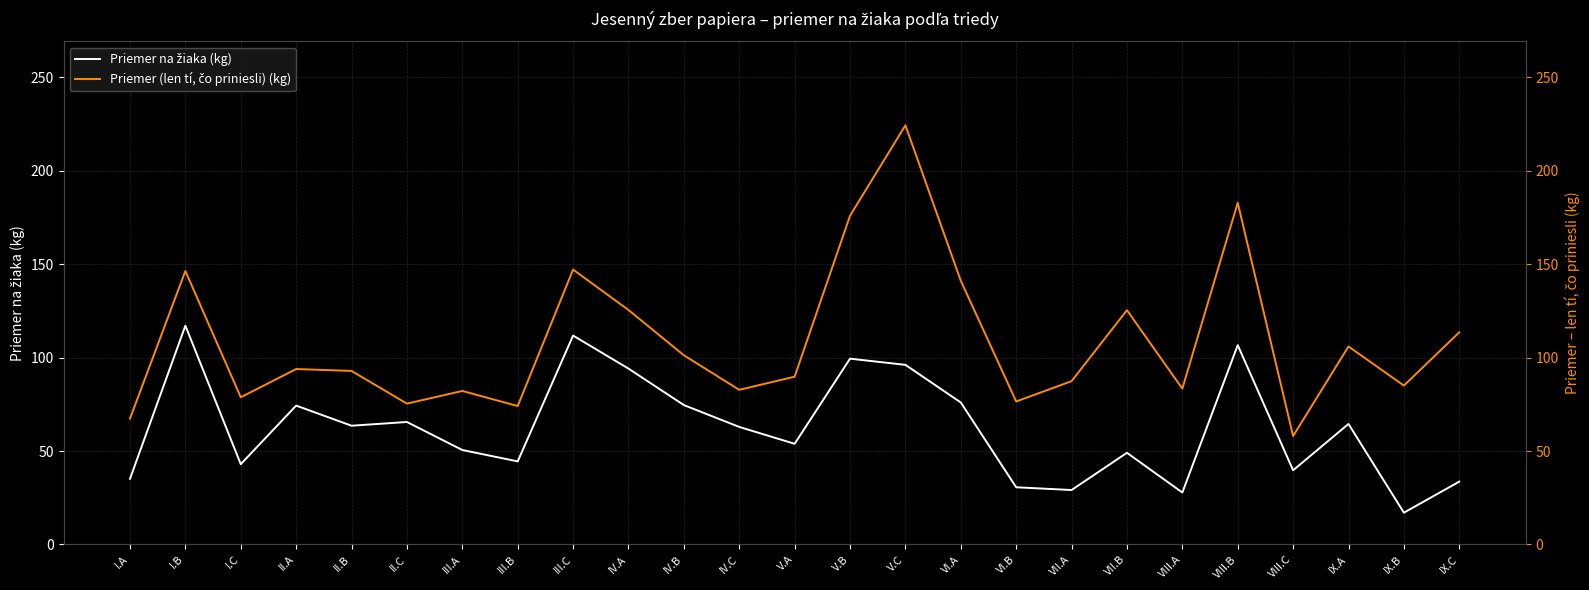

At V.C, list the series in order from smallest to largest.

Priemer na žiaka (kg), Priemer (len tí, čo priniesli) (kg)